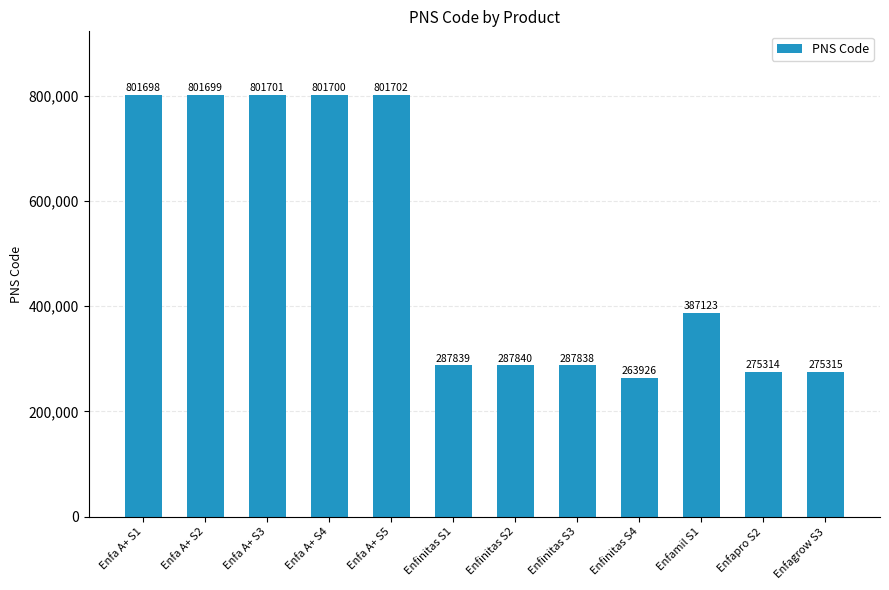

Where is the data nearest to the value 532814?

Enfamil S1